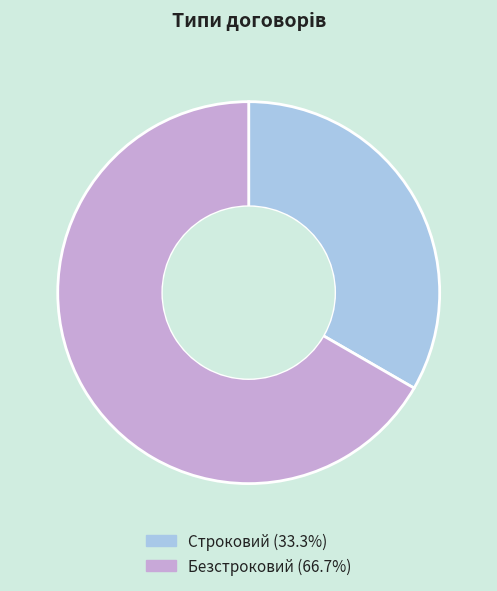

Which slice represents more than half of the pie?

Безстроковий